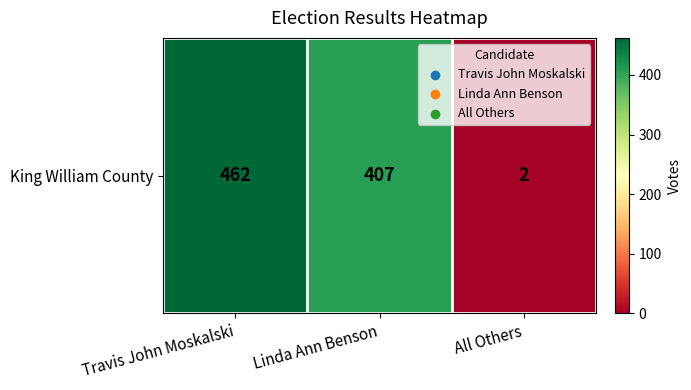

Rank the categories by value from lowest to highest.

All Others, Linda Ann Benson, Travis John Moskalski